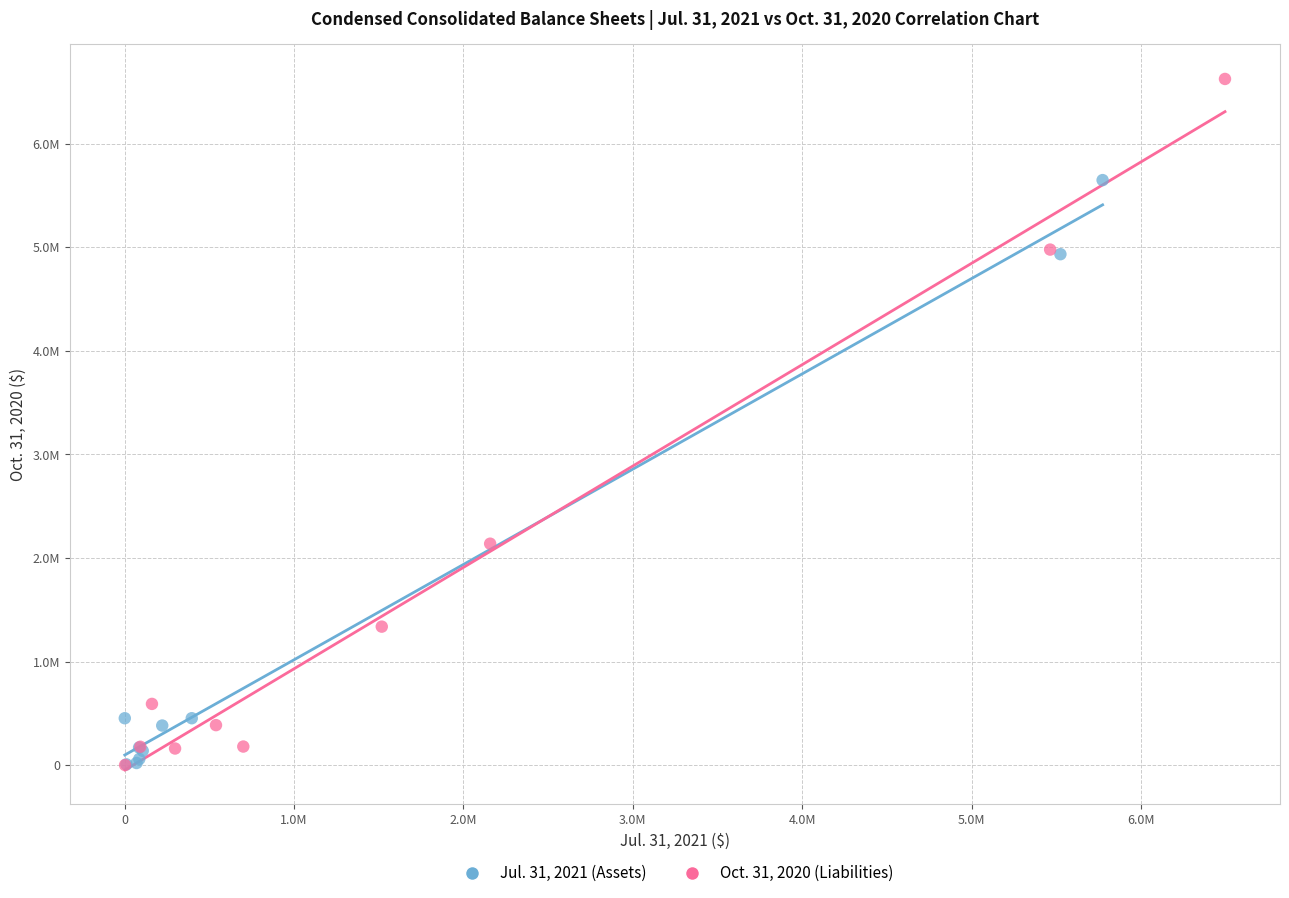

Which series reaches the maximum Y coordinate?

Oct. 31, 2020 (Liabilities)